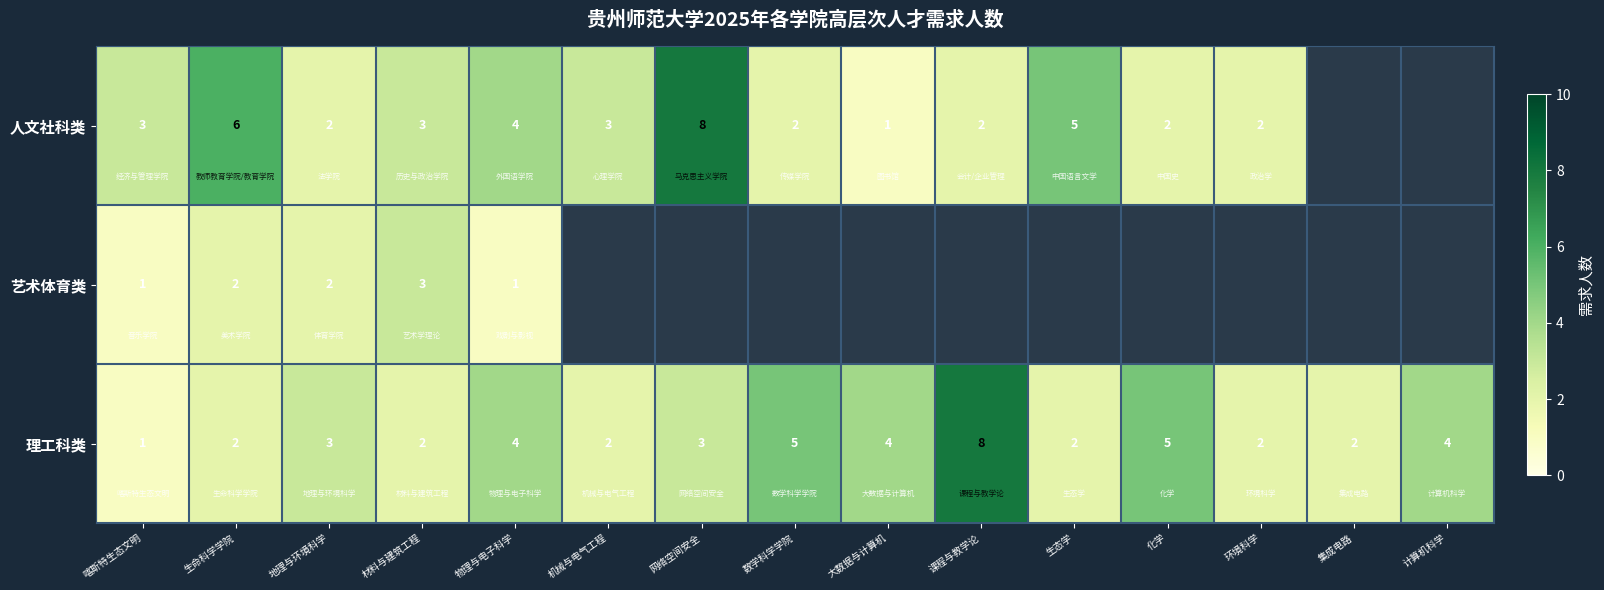

Which has a higher value, 生态学 or 喀斯特生态文明?

生态学